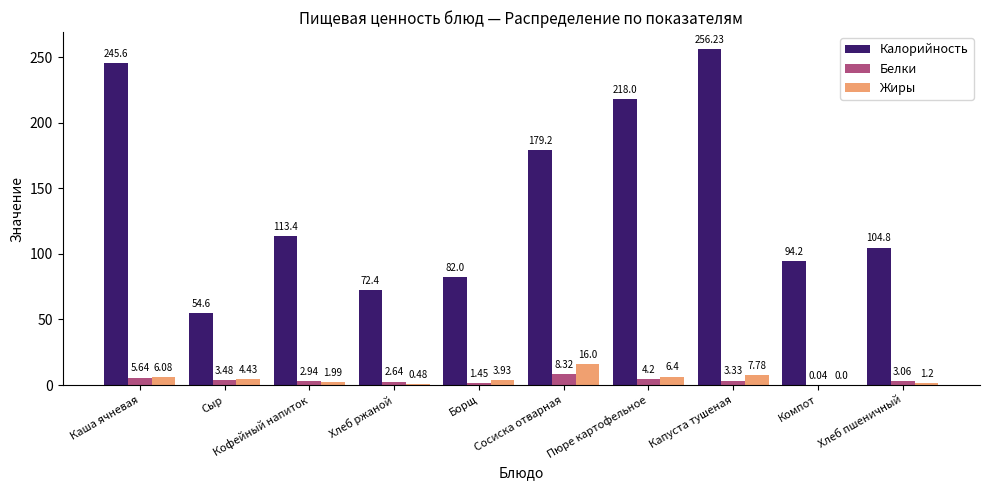

At which label is Белки closest to 4?

Пюре картофельное